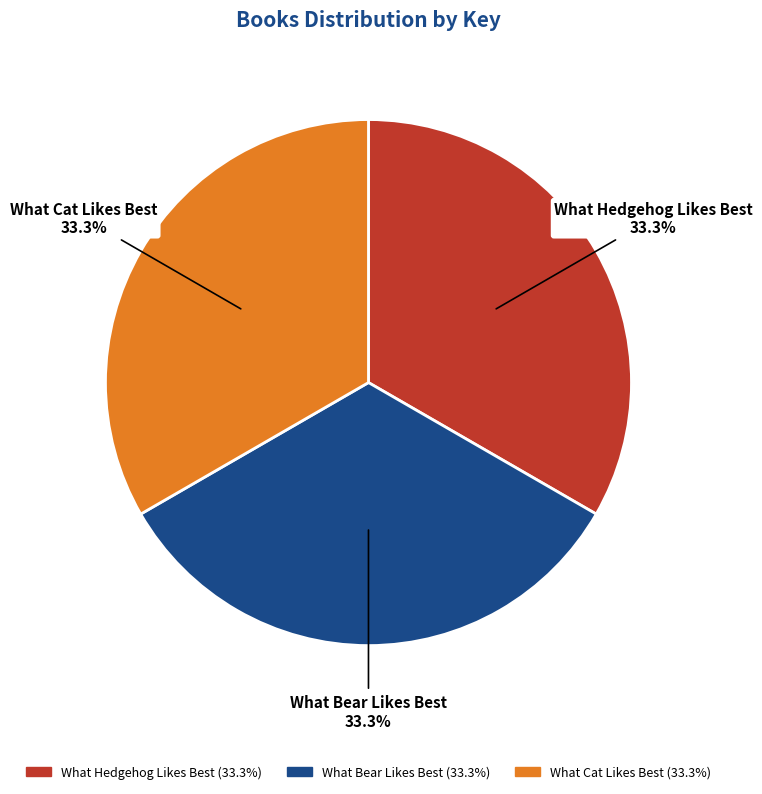

To the nearest percent, what percentage of the pie is What Hedgehog Likes Best?

33%